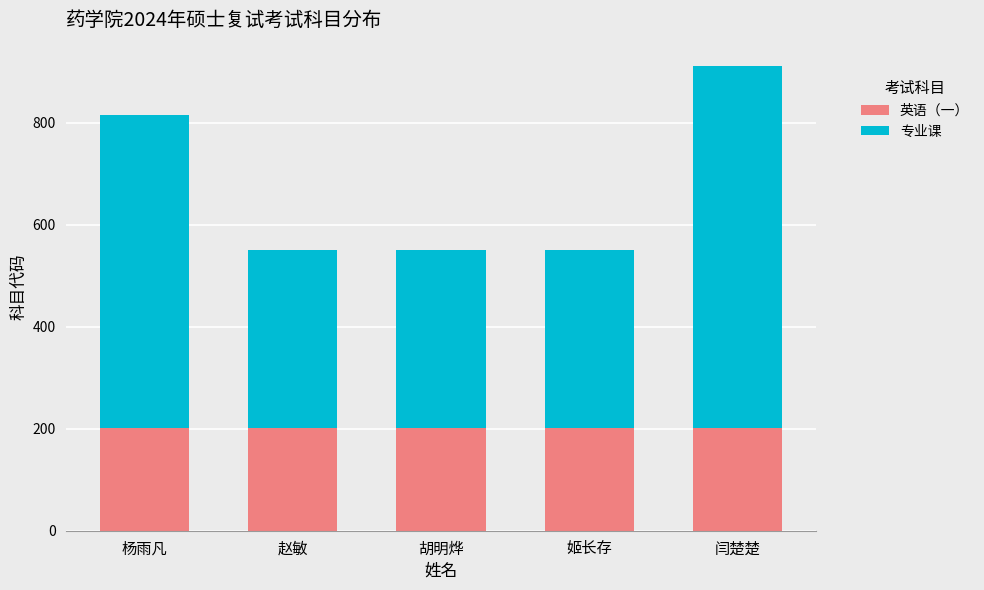

Does the chart contain any negative values?

No